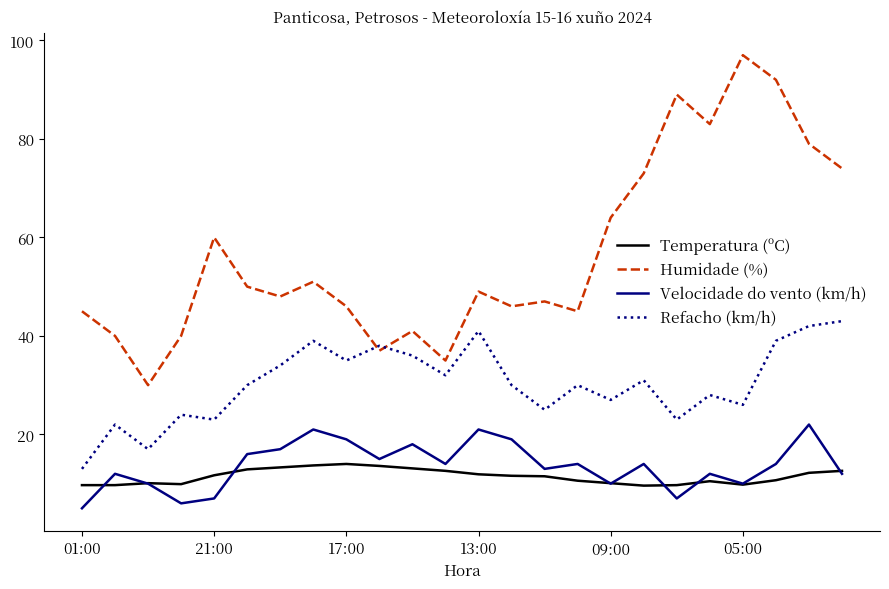

How many interior local valleys does the Refacho (km/h) series have?

8